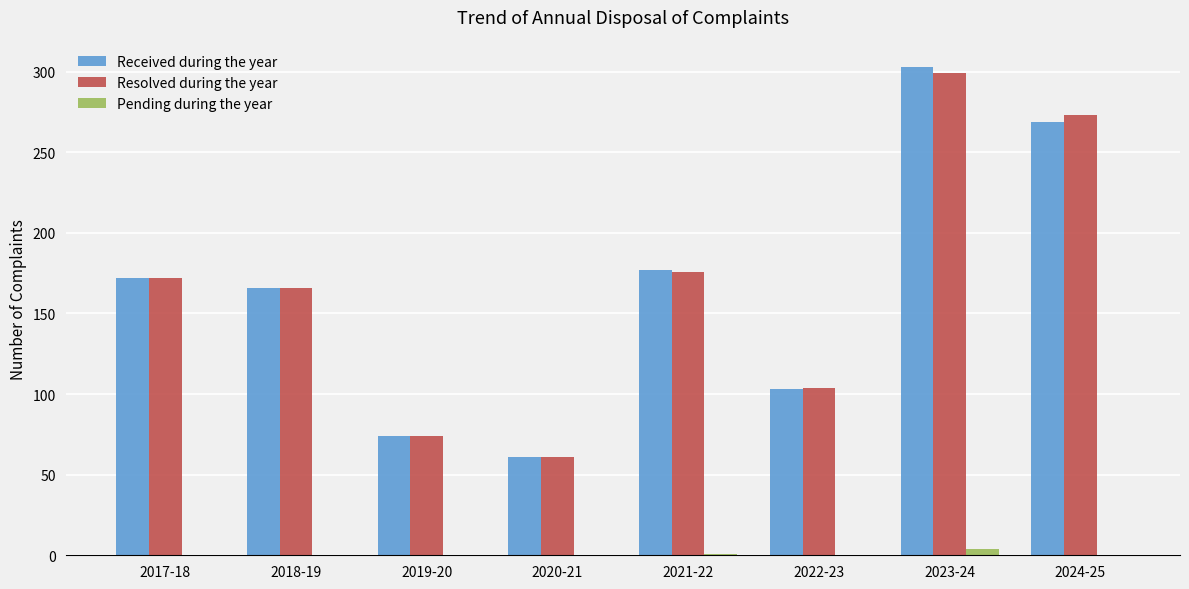

Does the chart contain stacked bars?

No